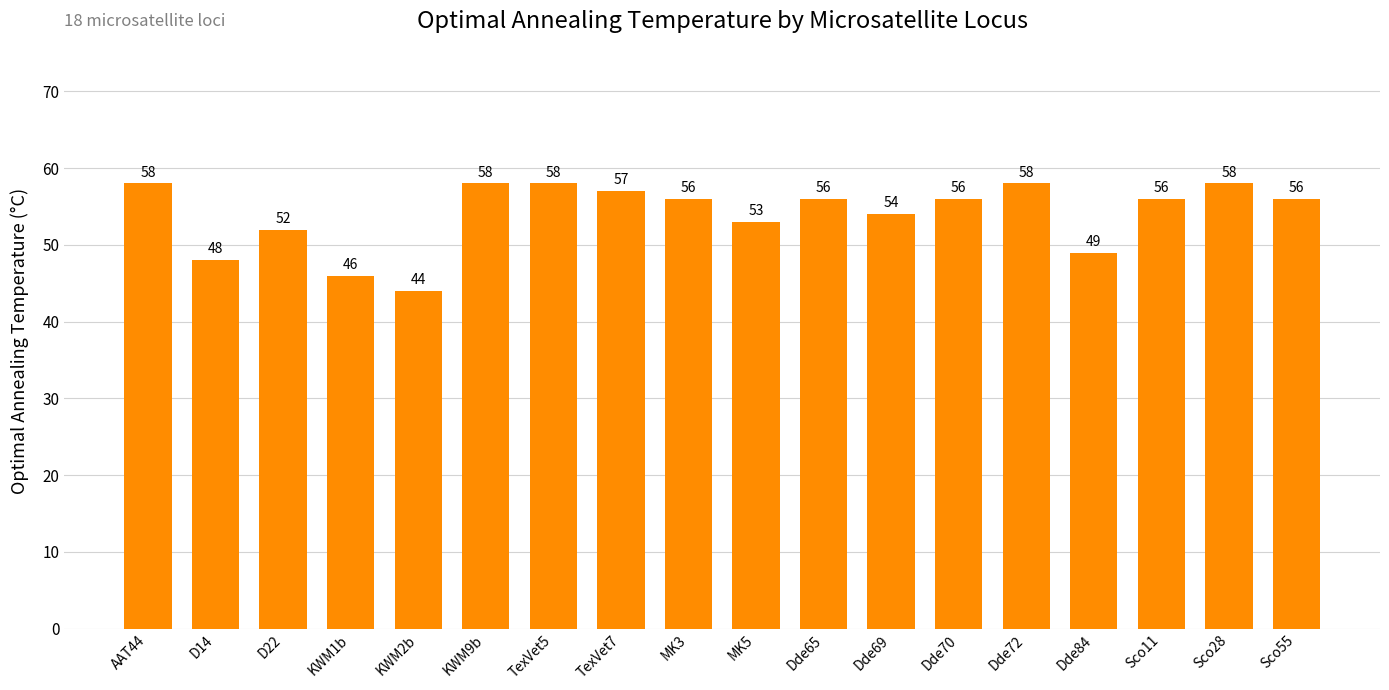

Where is the data nearest to the value 51?

D22